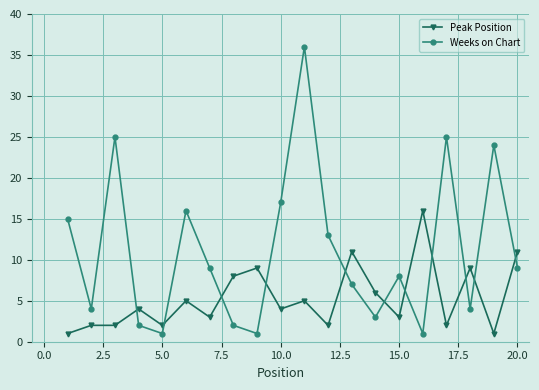

What is the difference between the second highest and second lowest values in the Weeks on Chart series?

24